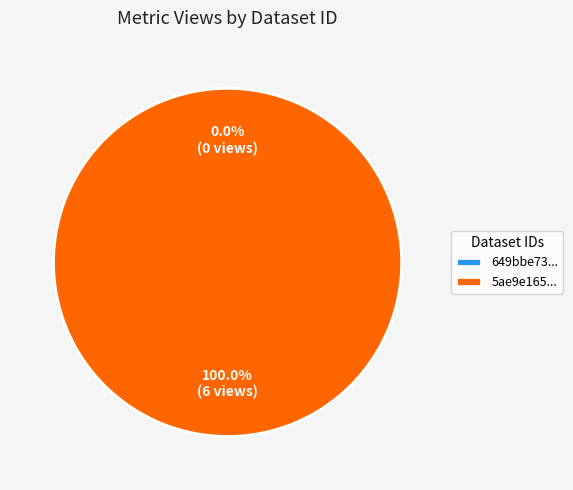

Which slice is the smallest?

649bbe73078190f8a0e771a6